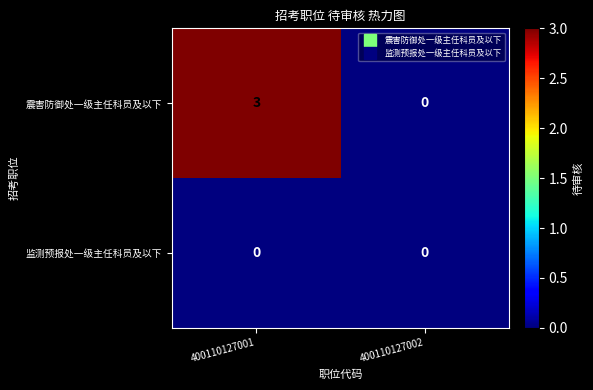

At which category does the chart reach its peak across all series?

400110127001